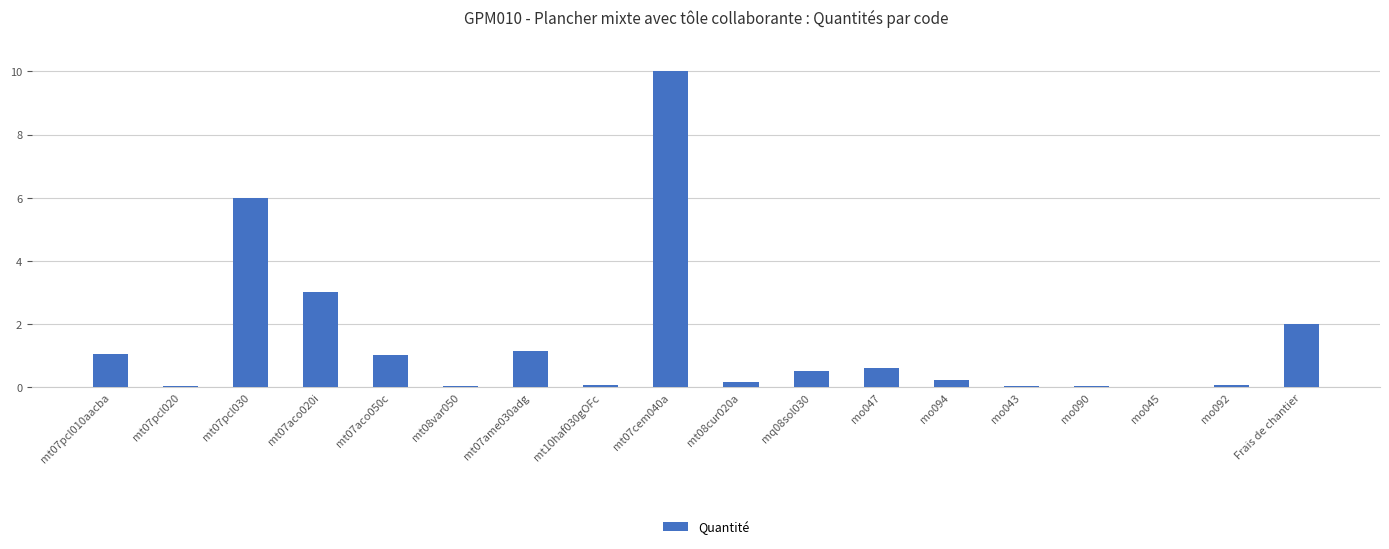

True or false: the data shows 5.2 at mt07aco020i.

False